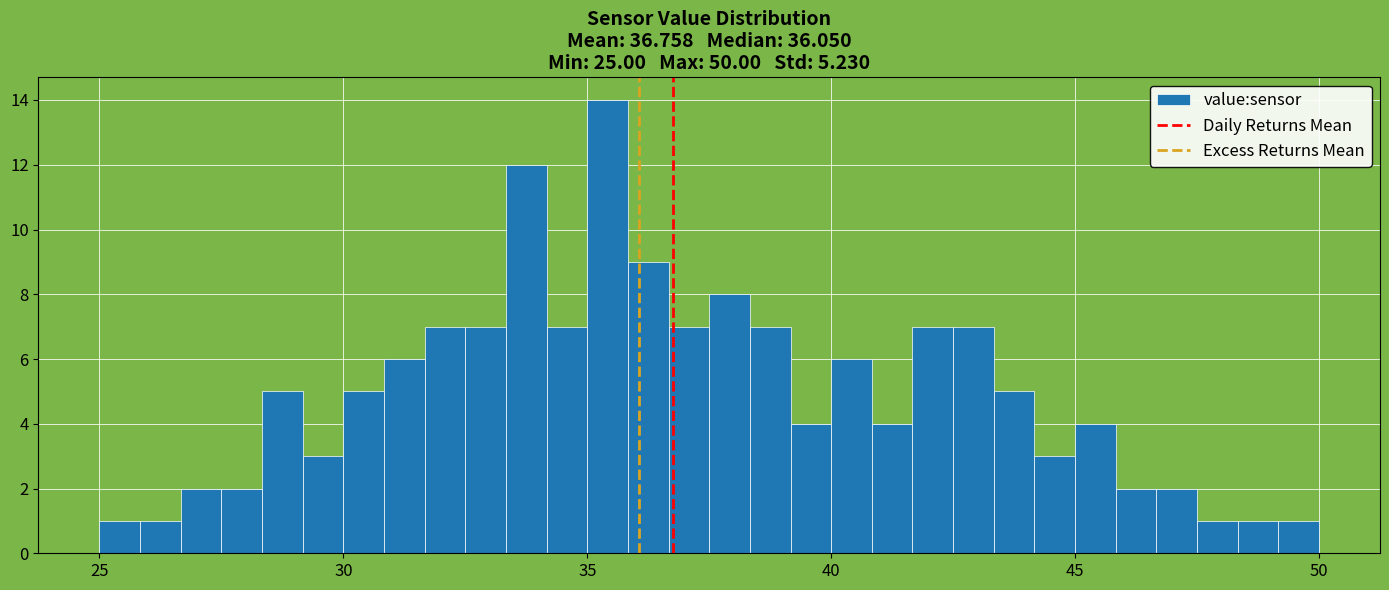

Around what value on the x-axis is the tallest bar? Give the approximate position of its centre, as read against the axis.

35.5